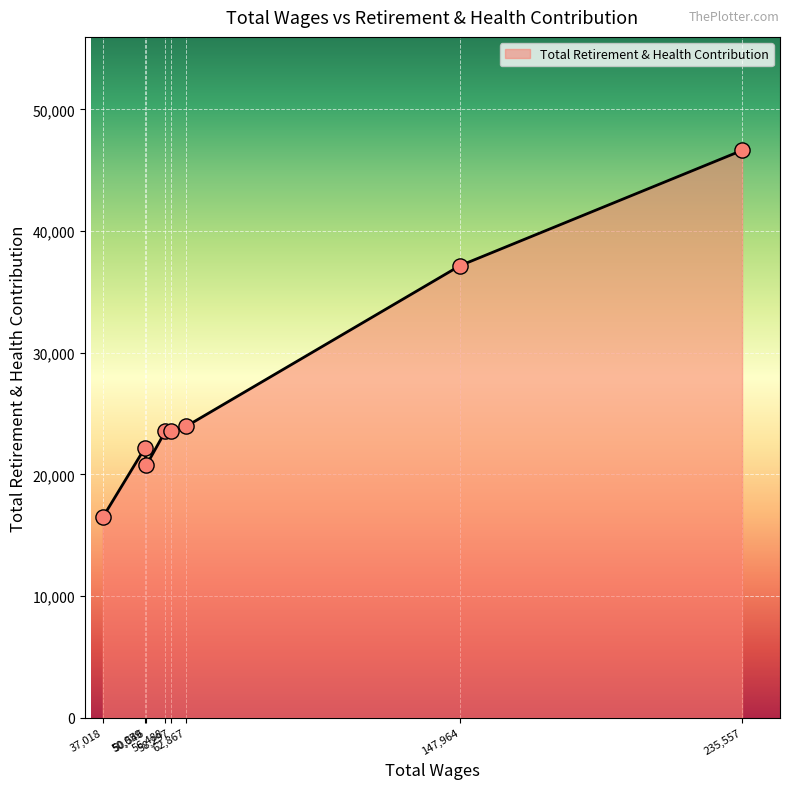

What is the maximum value shown in the chart?

46626